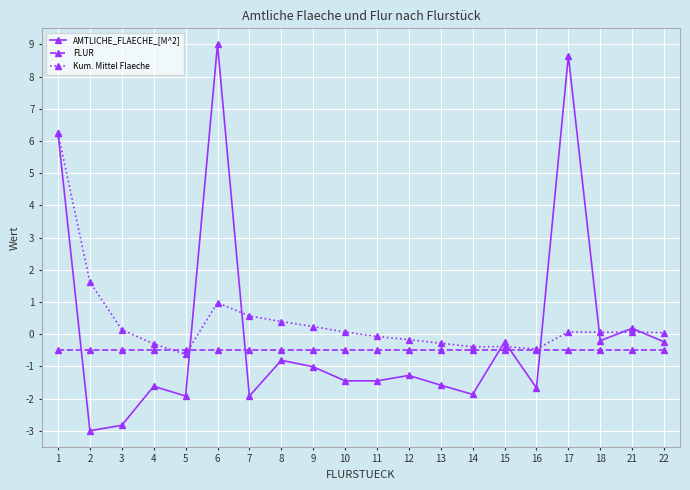

What is the difference between the second highest and second lowest values in the AMTLICHE_FLAECHE_[M^2] series?

11.5